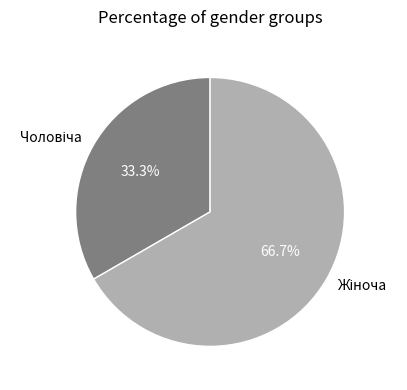

To the nearest percent, what is the average slice percentage?

50%